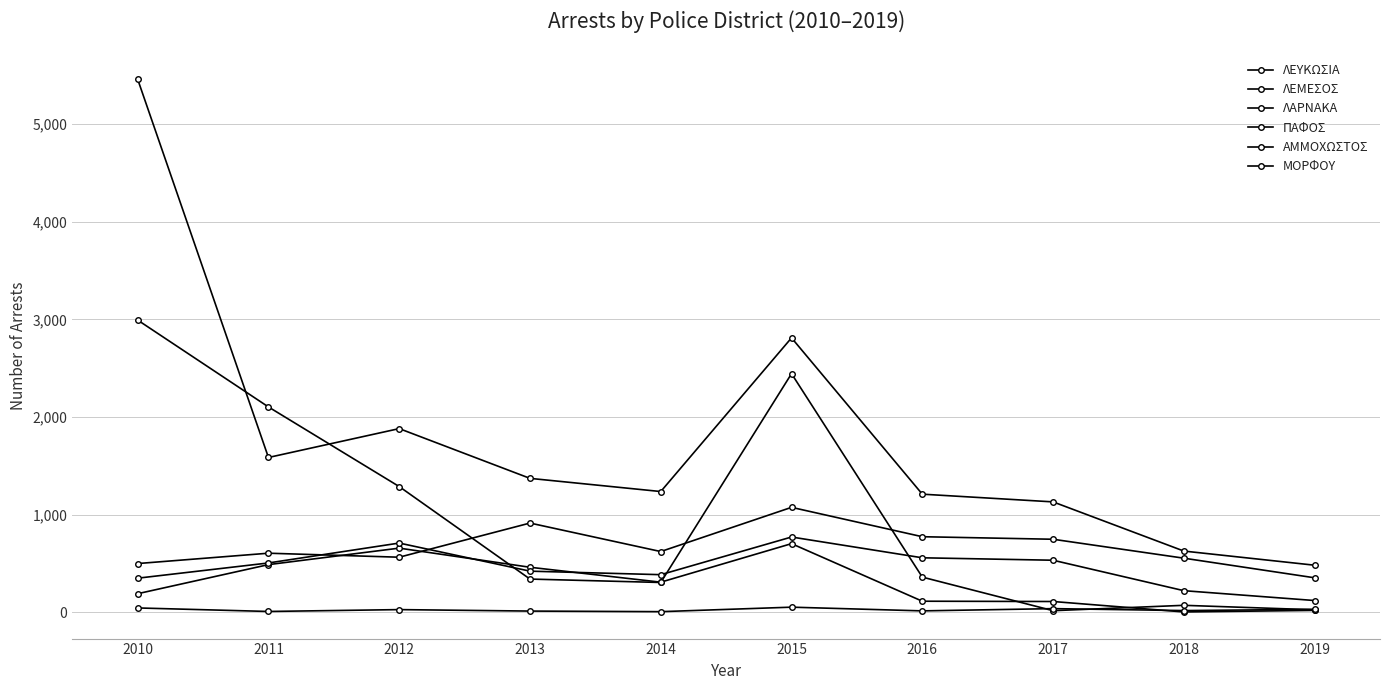

How many distinct data groups are displayed?

6